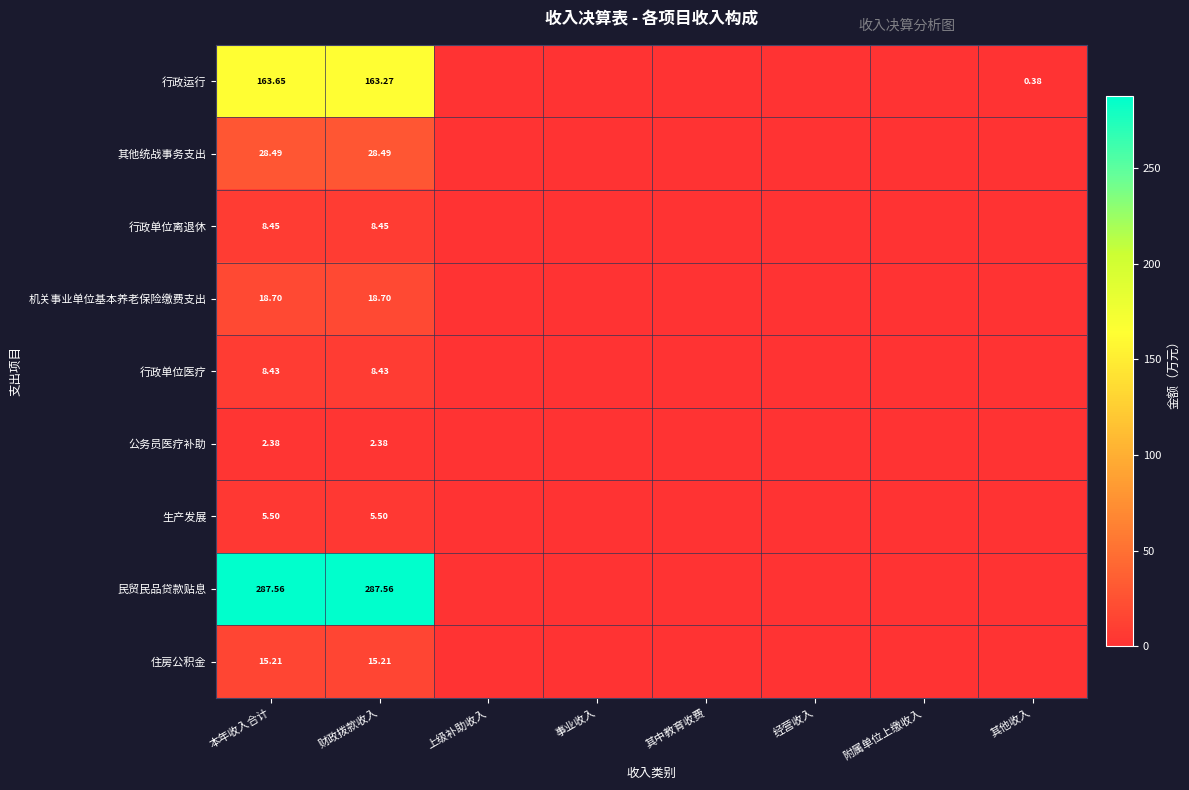

At which category does the chart reach its peak across all series?

本年收入合计